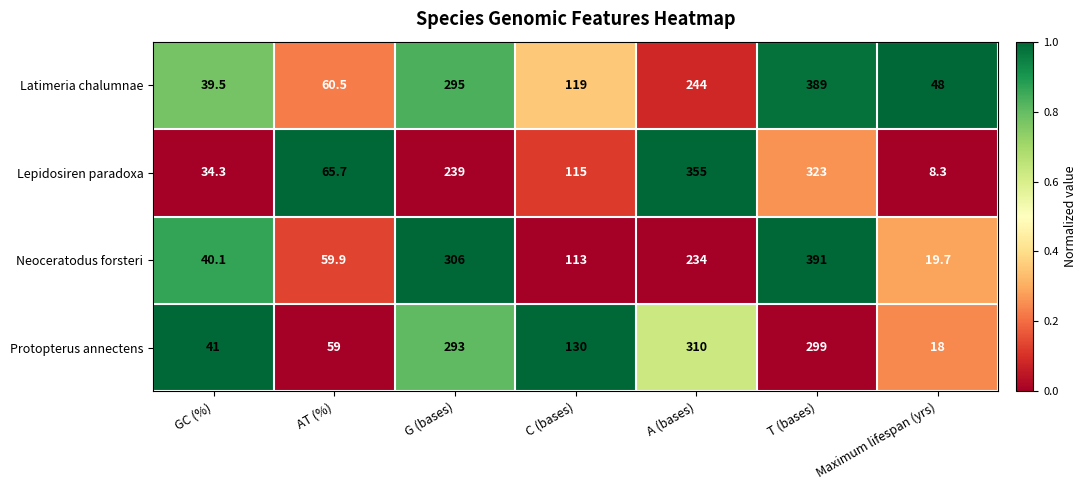

What is the sum of all Latimeria chalumnae values?

1195.0